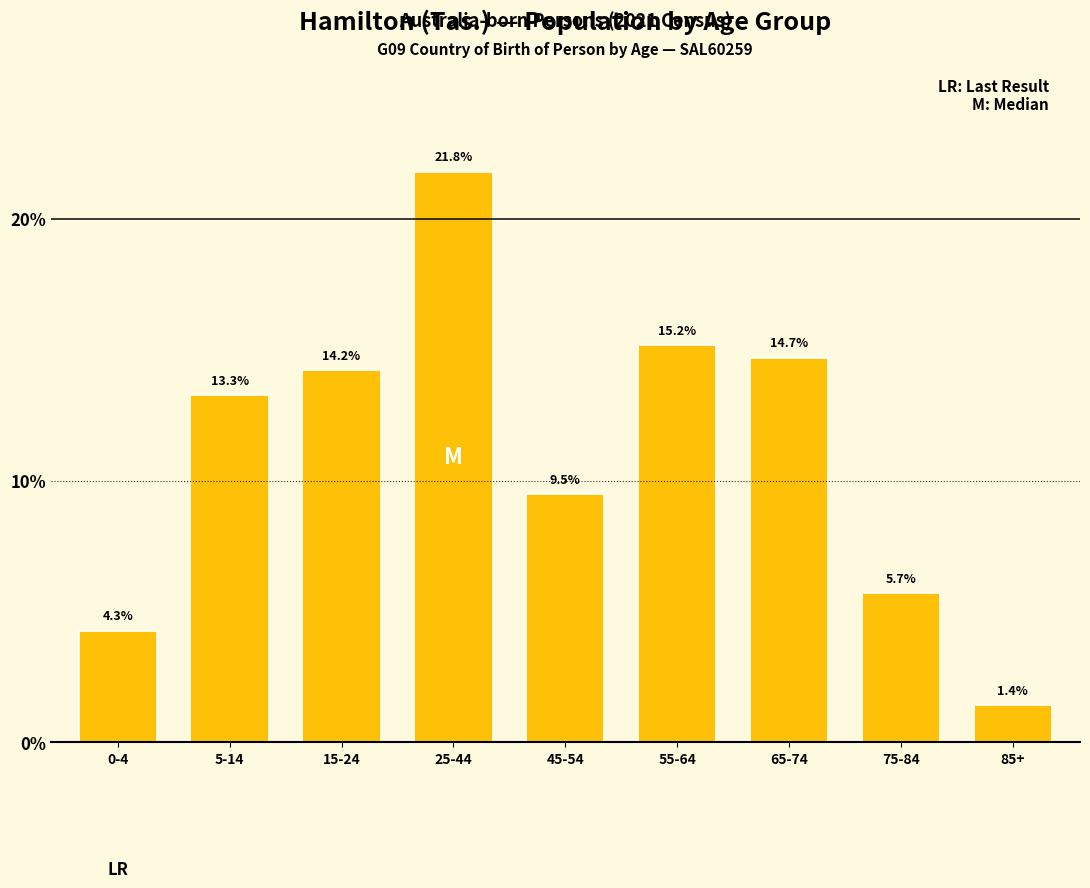

Reading left to right, list all the values displayed in this chart.

4.3	13.3	14.2	21.8	9.5	15.2	14.7	5.7	1.4